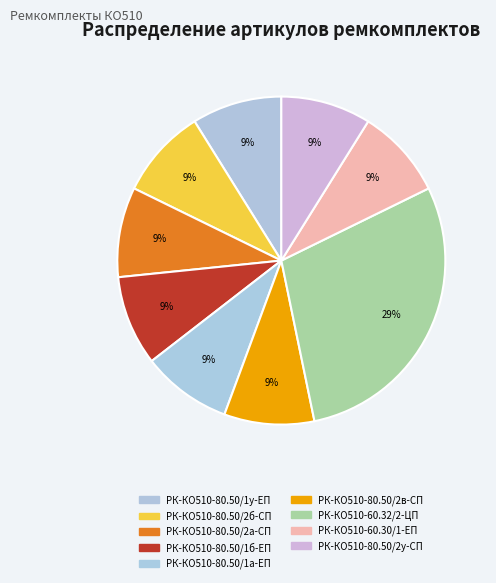

Count the number of slices in the pie.

9